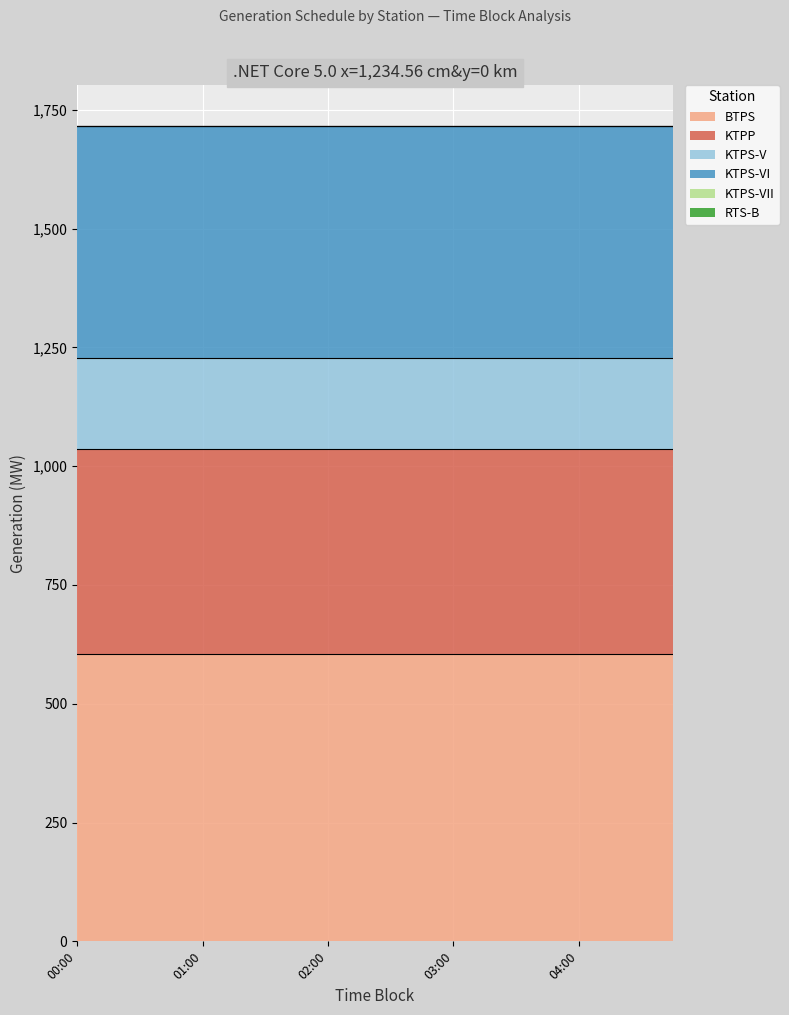

The RTS-B series shows 0.0 at 01:00. True or false?

True